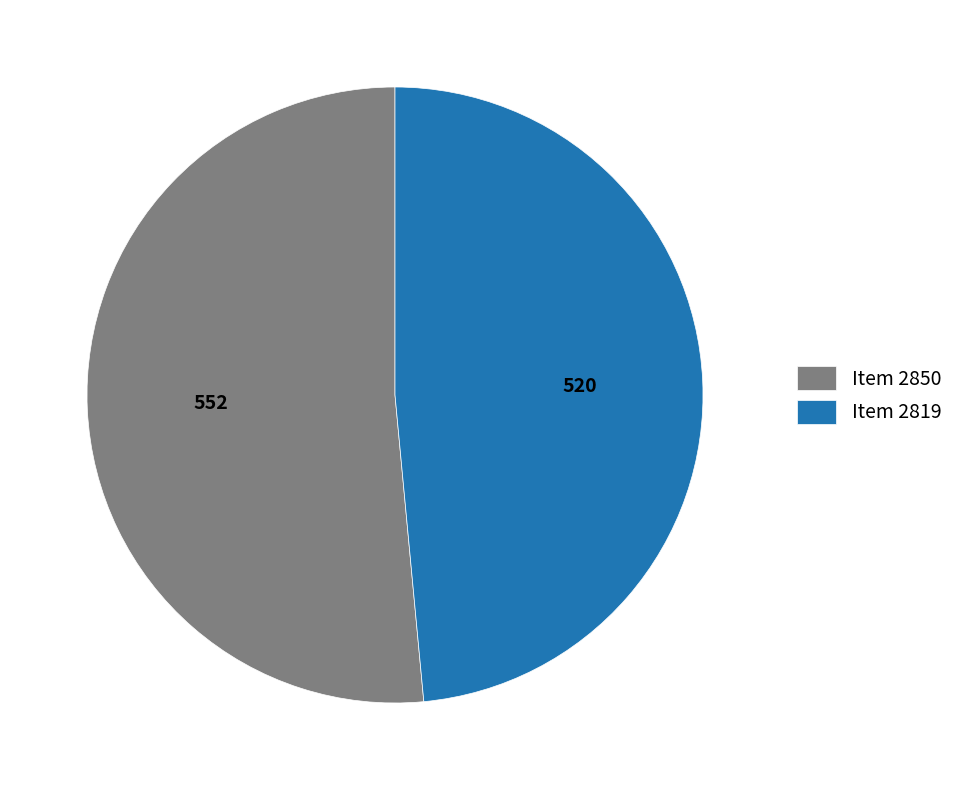

What is the smallest slice in the pie chart?

Item 2819